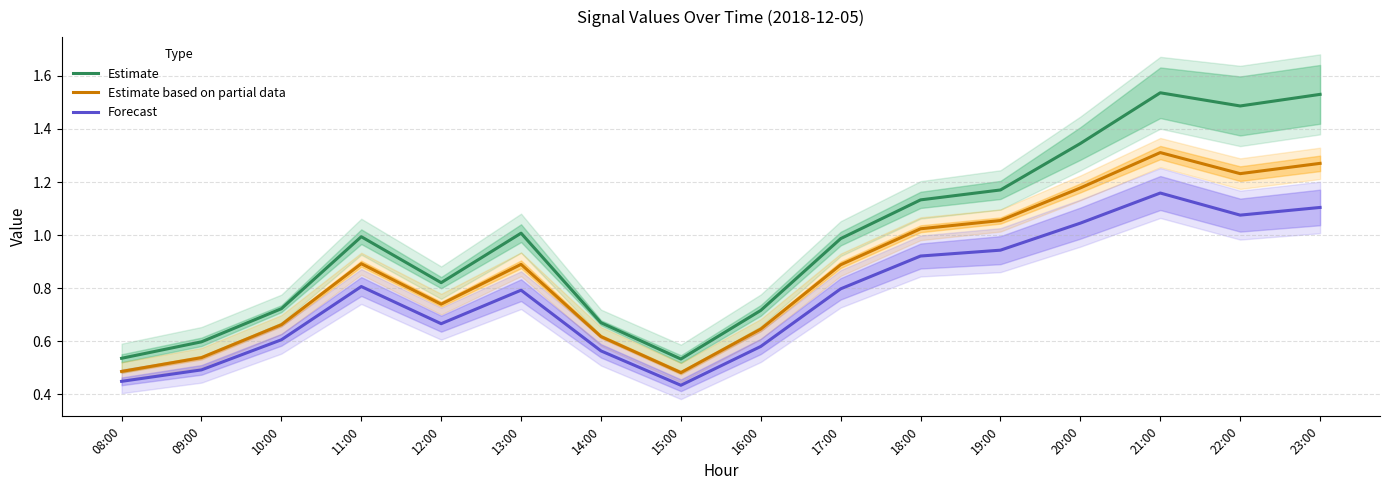

Reading left to right, list all the values displayed in this chart.

Estimate: 0.5	0.6	0.7	1.0	0.8	1.0	0.7	0.5	0.7	1.0	1.1	1.2	1.3	1.5	1.5	1.5
Estimate based on partial data: 0.5	0.5	0.7	0.9	0.7	0.9	0.6	0.5	0.6	0.9	1.0	1.1	1.2	1.3	1.2	1.3
Forecast: 0.4	0.5	0.6	0.8	0.7	0.8	0.6	0.4	0.6	0.8	0.9	0.9	1.0	1.2	1.1	1.1